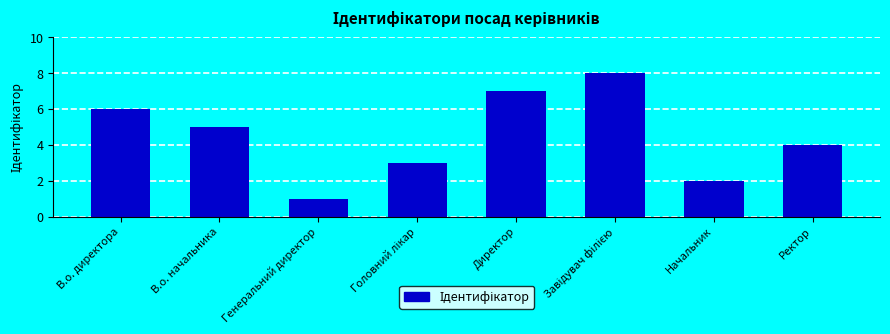

Reading left to right, what are all the values shown in this chart?

6	5	1	3	7	8	2	4